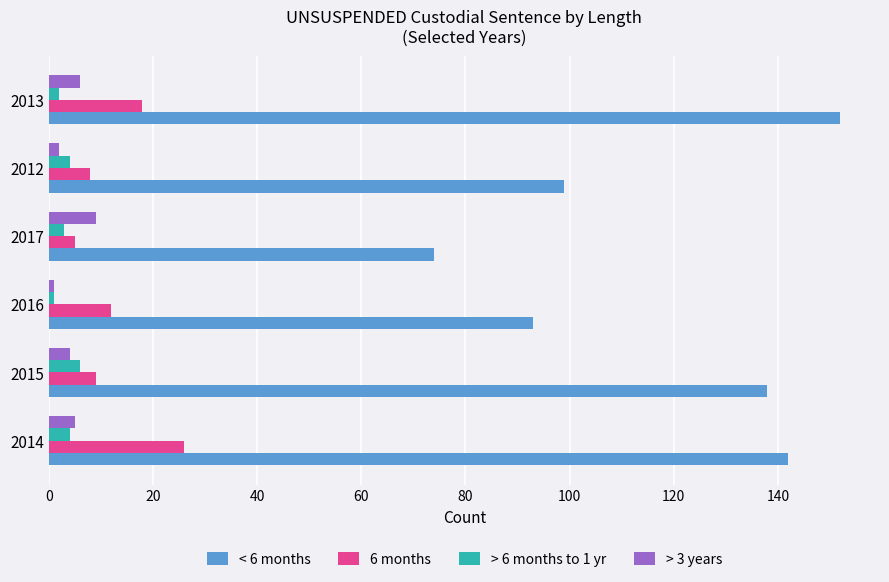

Which series has the largest range (max minus min)?

< 6 months